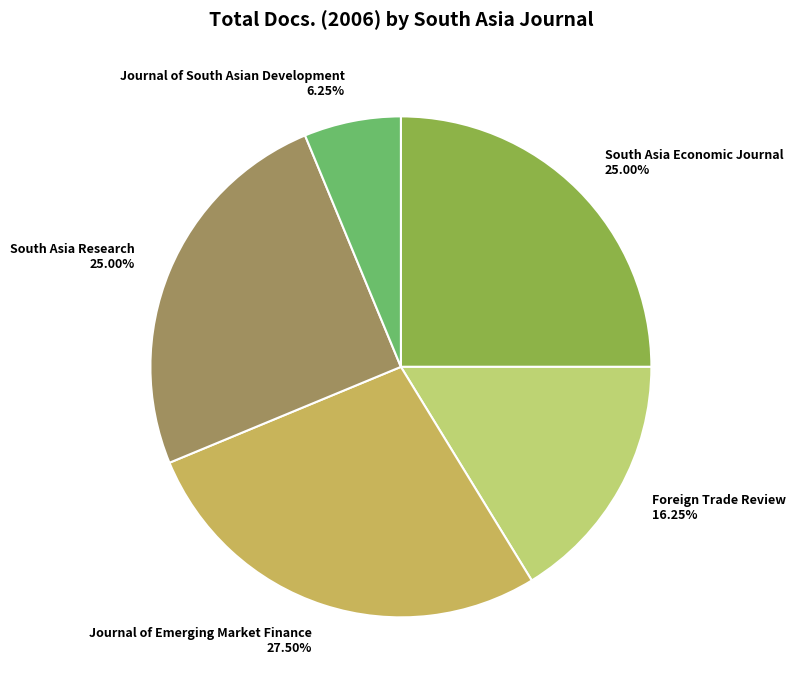

Count the number of slices in the pie.

5